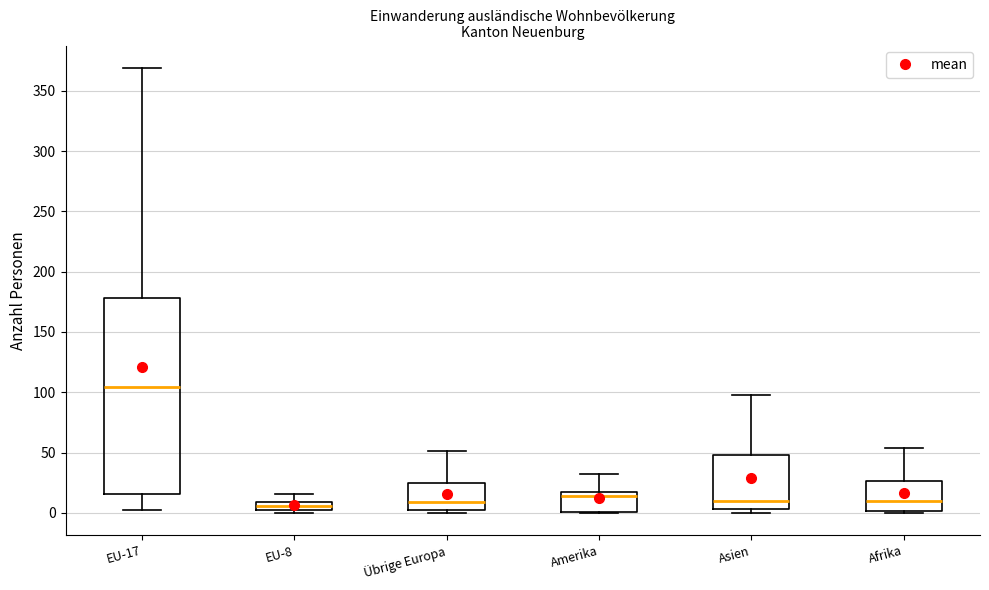

Which box's median line is the highest?

EU-17